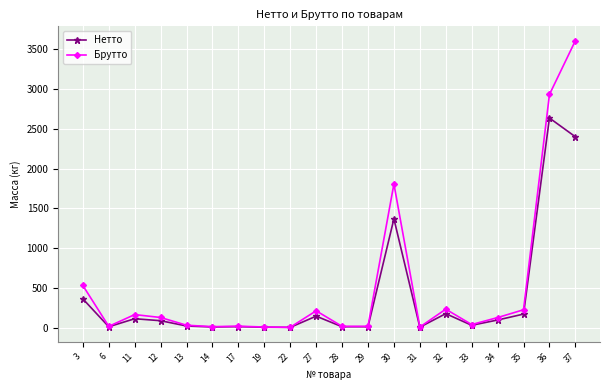

Is it true that Брутто equals 6168.5 at 37?

False